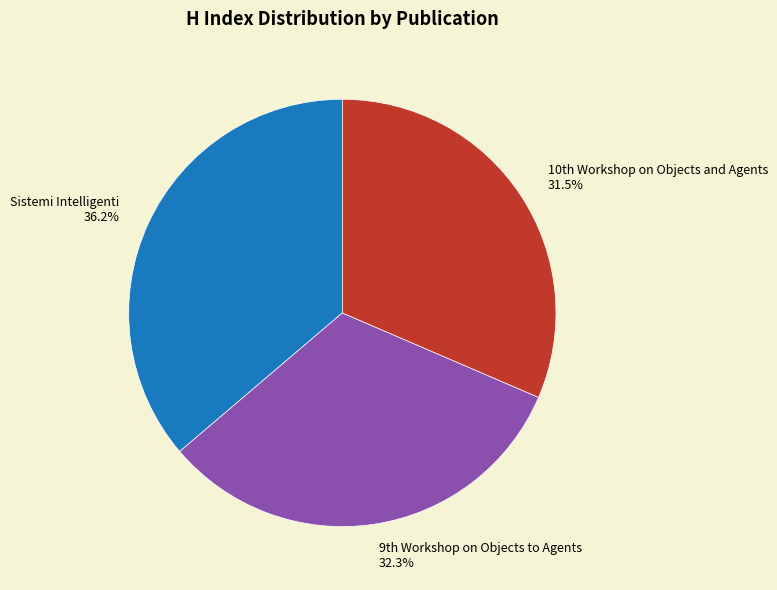

Which slice is the largest?

Sistemi Intelligenti